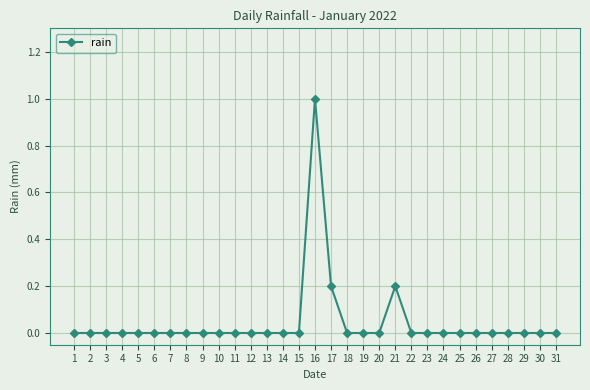

Is it true that the value at 9 is 0.0?

True